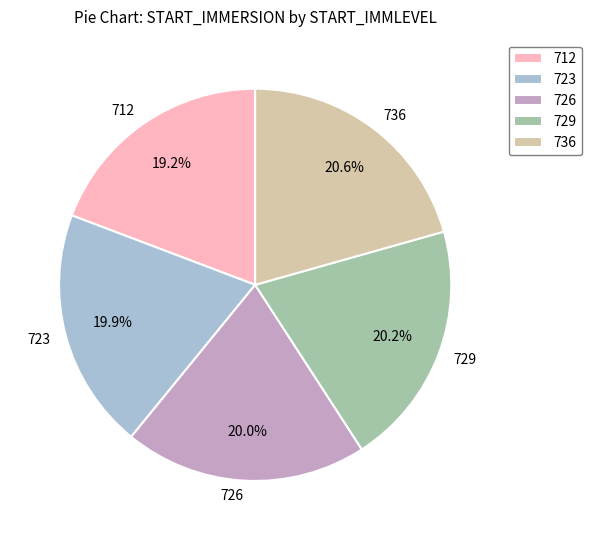

What is the total percentage of 729 and 736?

40.8%